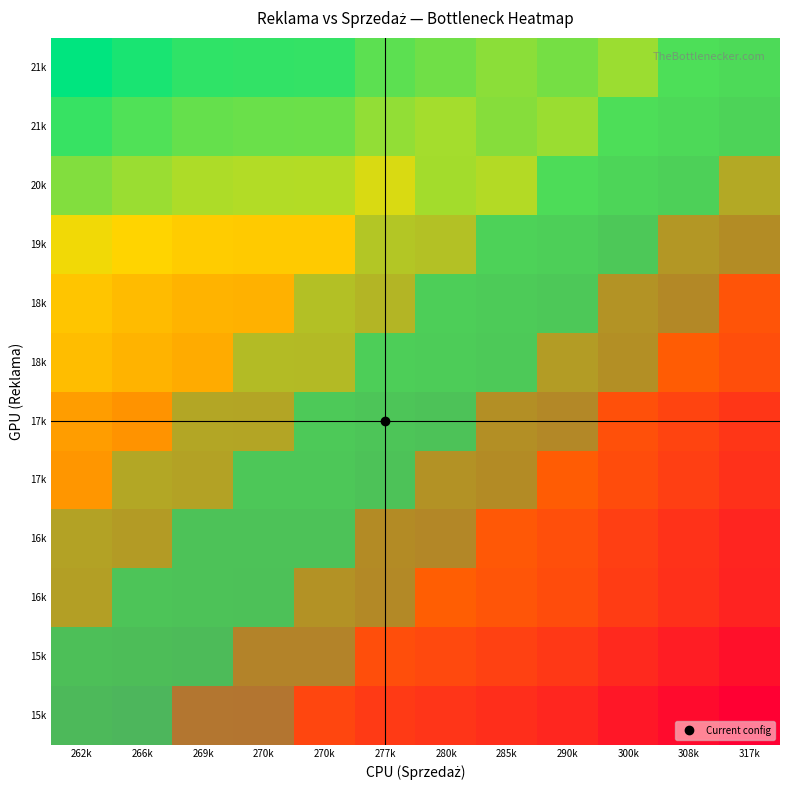

What is the greatest value displayed?

1.0